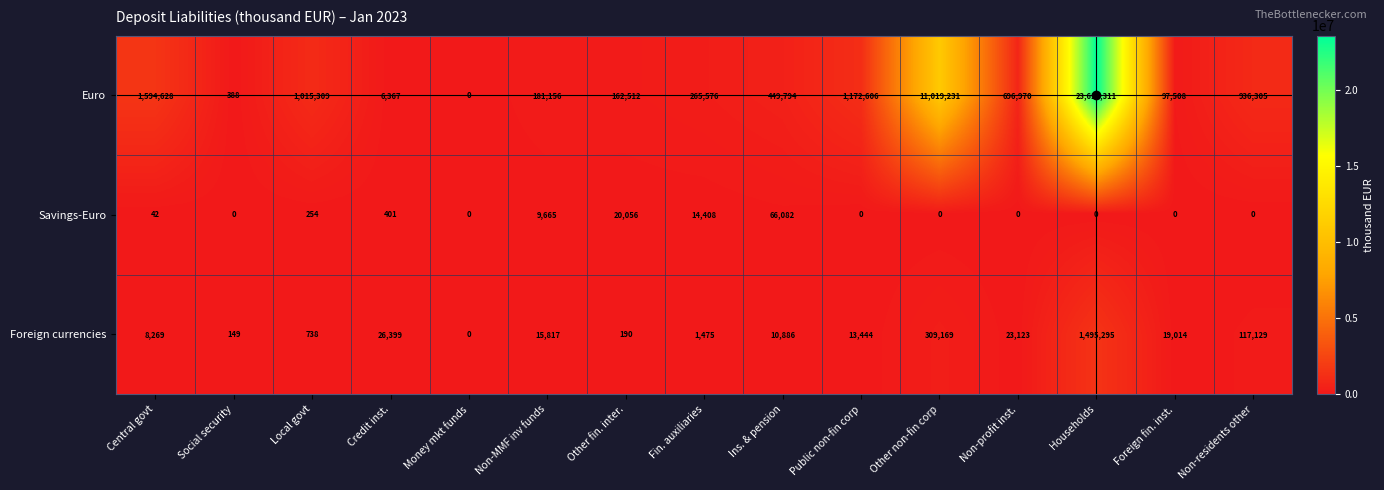

True or false: Euro has a value of 289376 at Other fin. inter..

False